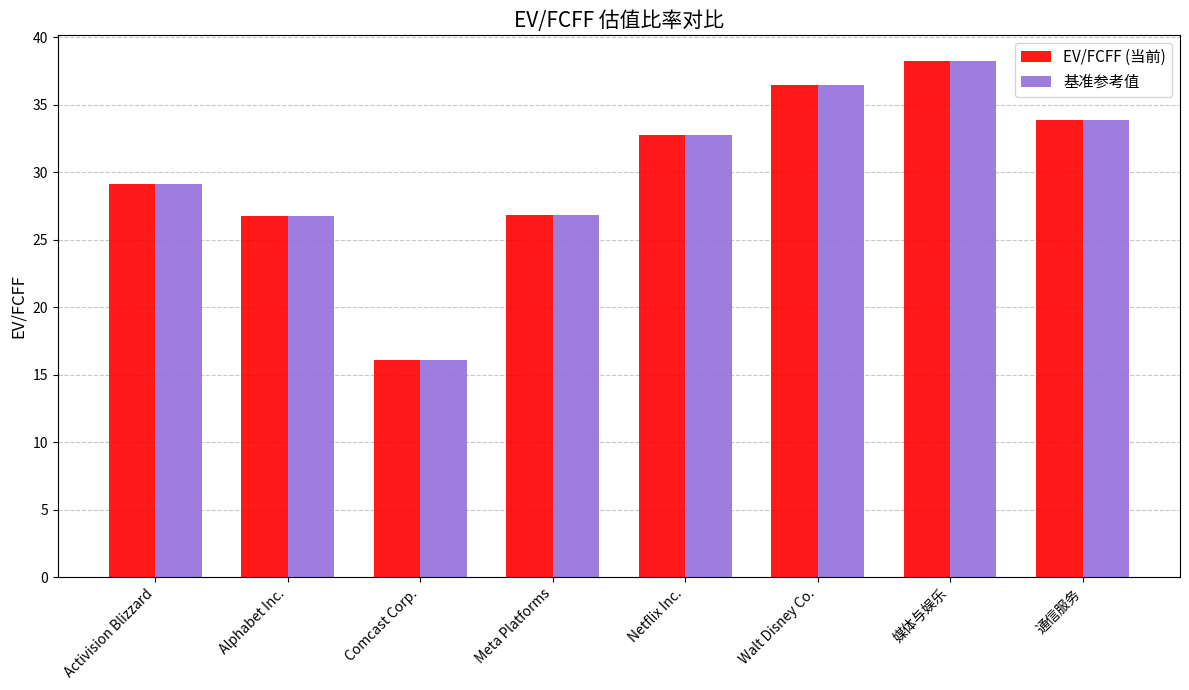

How many bars are there in total?

16